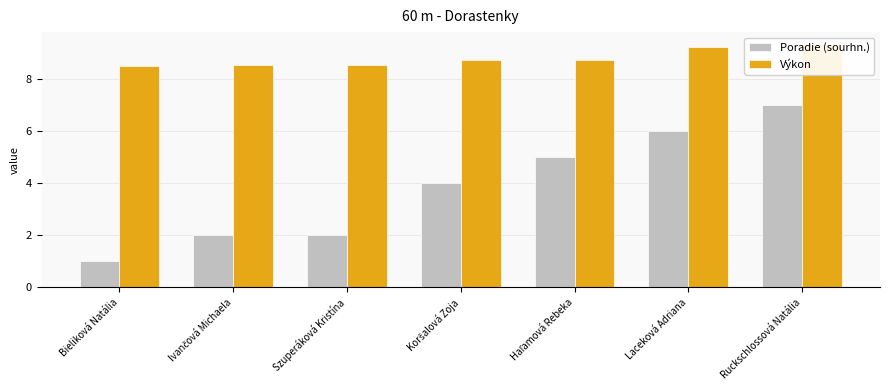

Is the value of Výkon at Laceková Adriana greater than the value of Poradie (sourhn.) at Bieliková Natália?

Yes